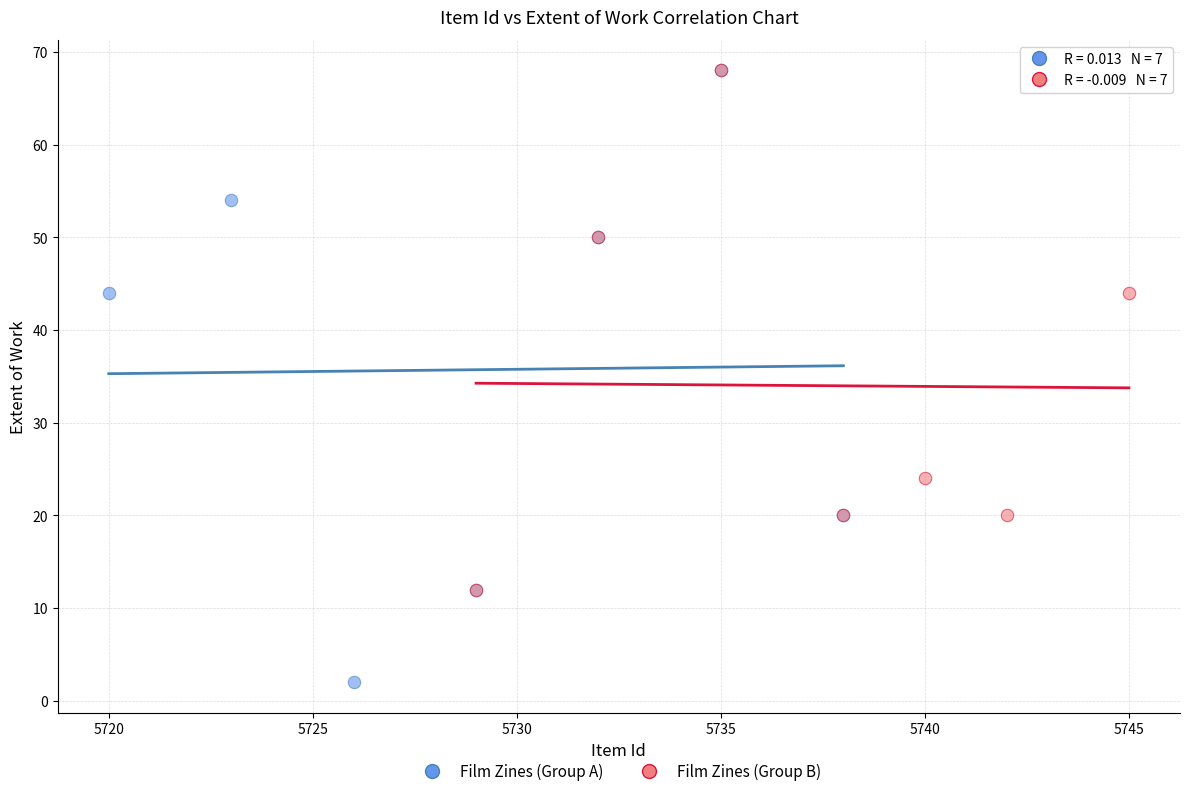

Which series has the largest Y range (max minus min)?

Film Zines (Group A)